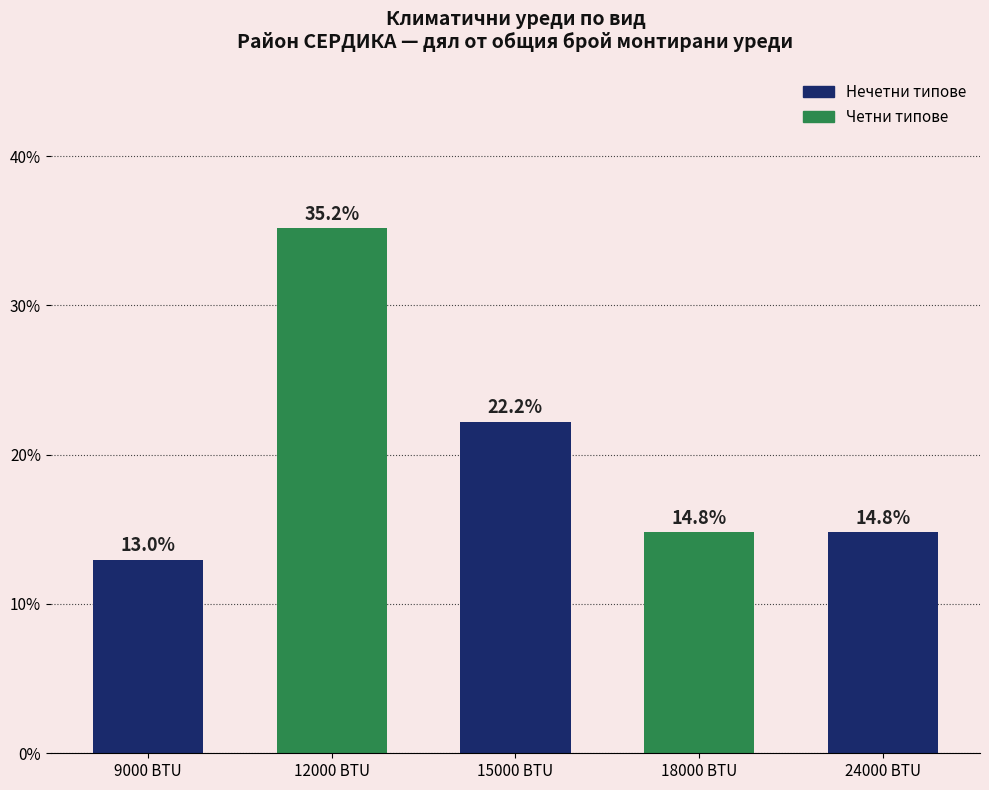

What is the label of the 3rd bar from the left?

15000 BTU